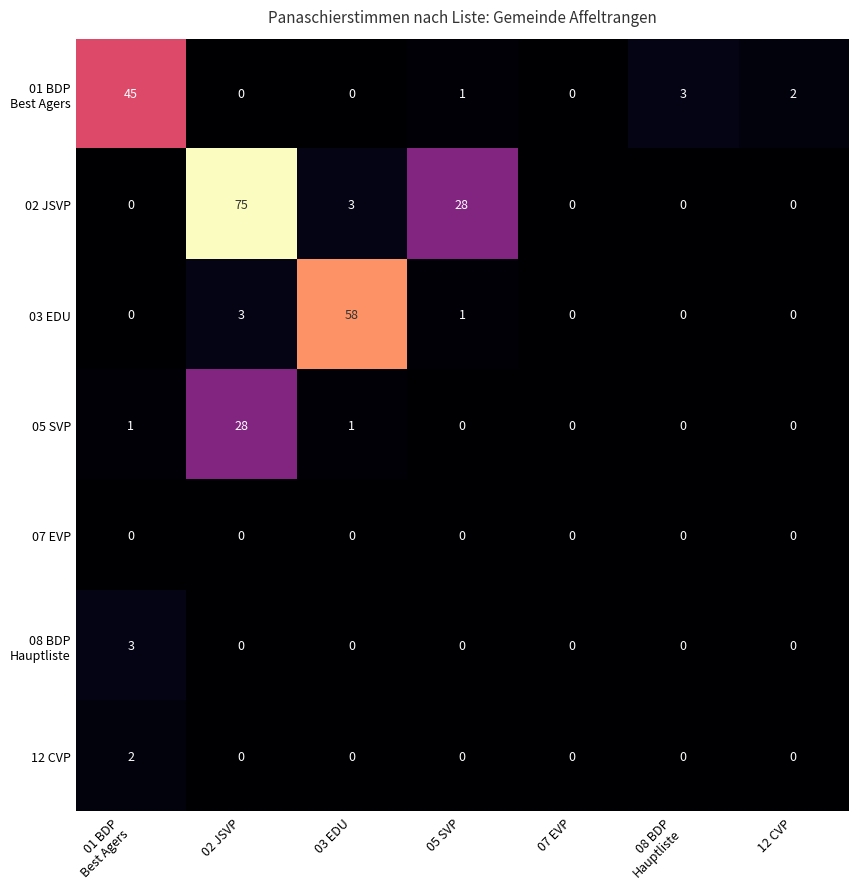

What is the difference between the highest and lowest values at 03 EDU?

58